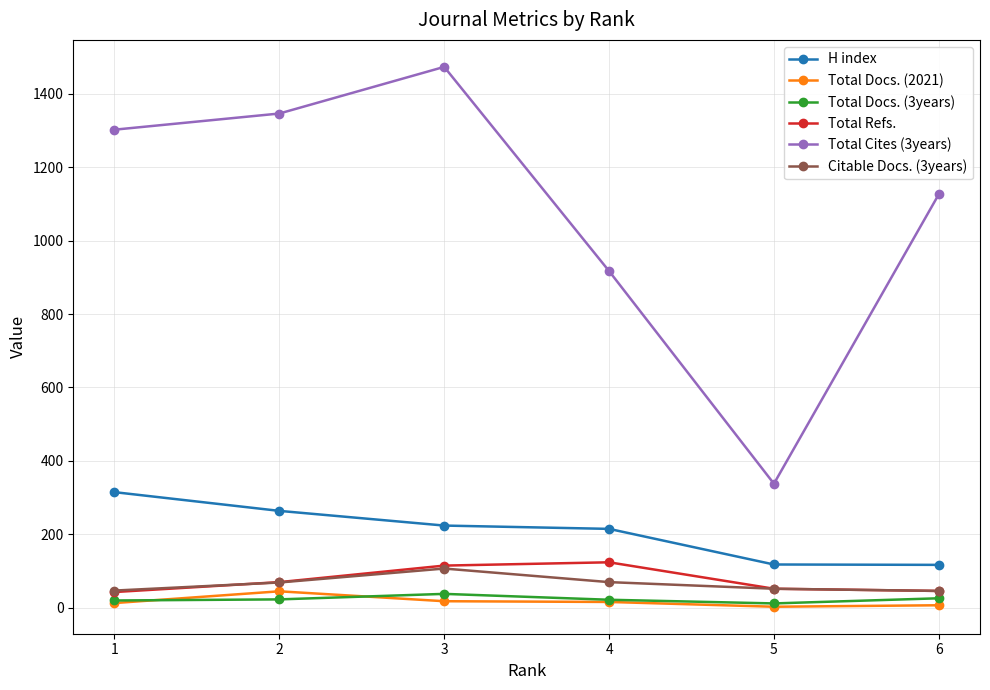

Which series changed the most between 5 and 6?

Total Cites (3years)